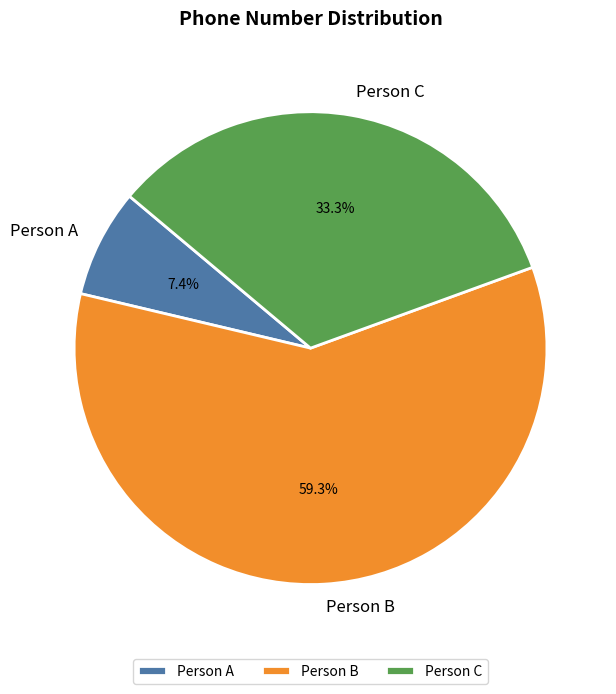

What portion of the pie excludes Person C?

66.7%